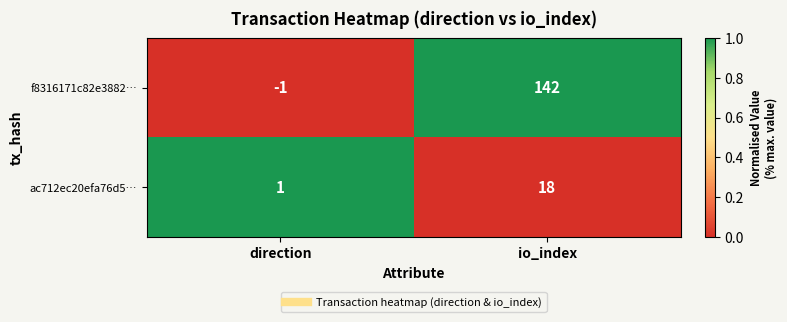

What is the total value across all series at io_index?

160